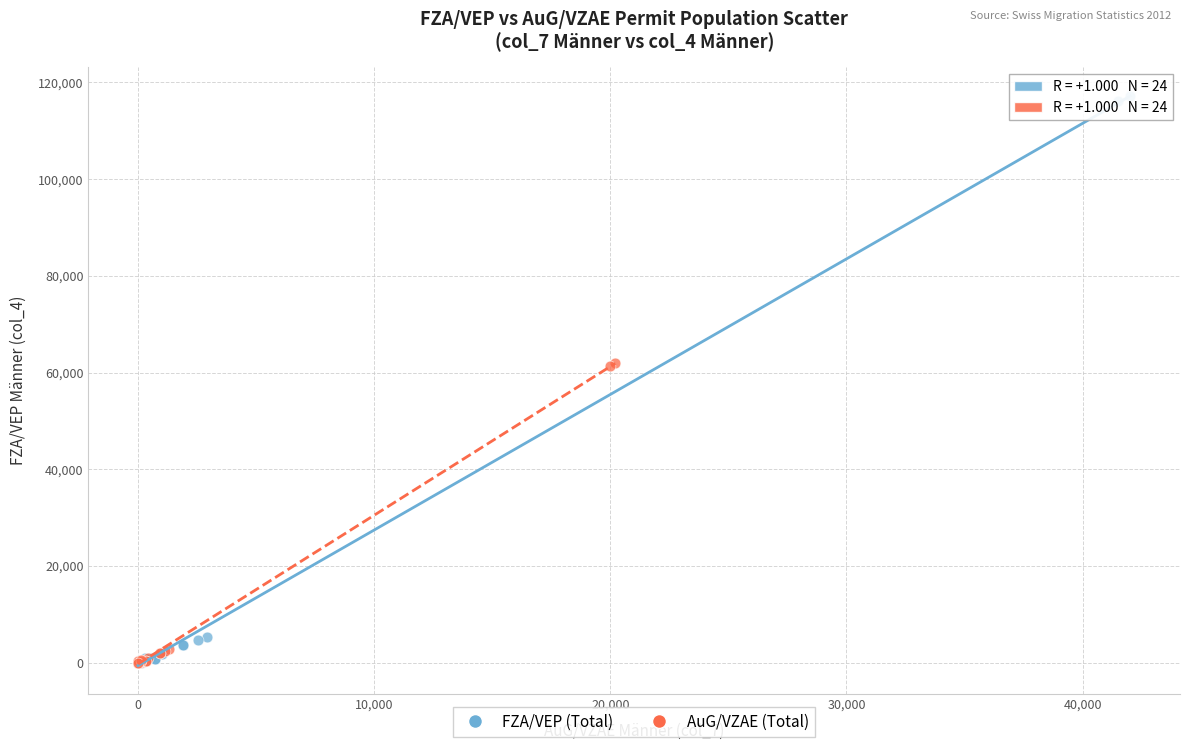

What are all the series names shown in the legend?

FZA/VEP (Total), AuG/VZAE (Total)